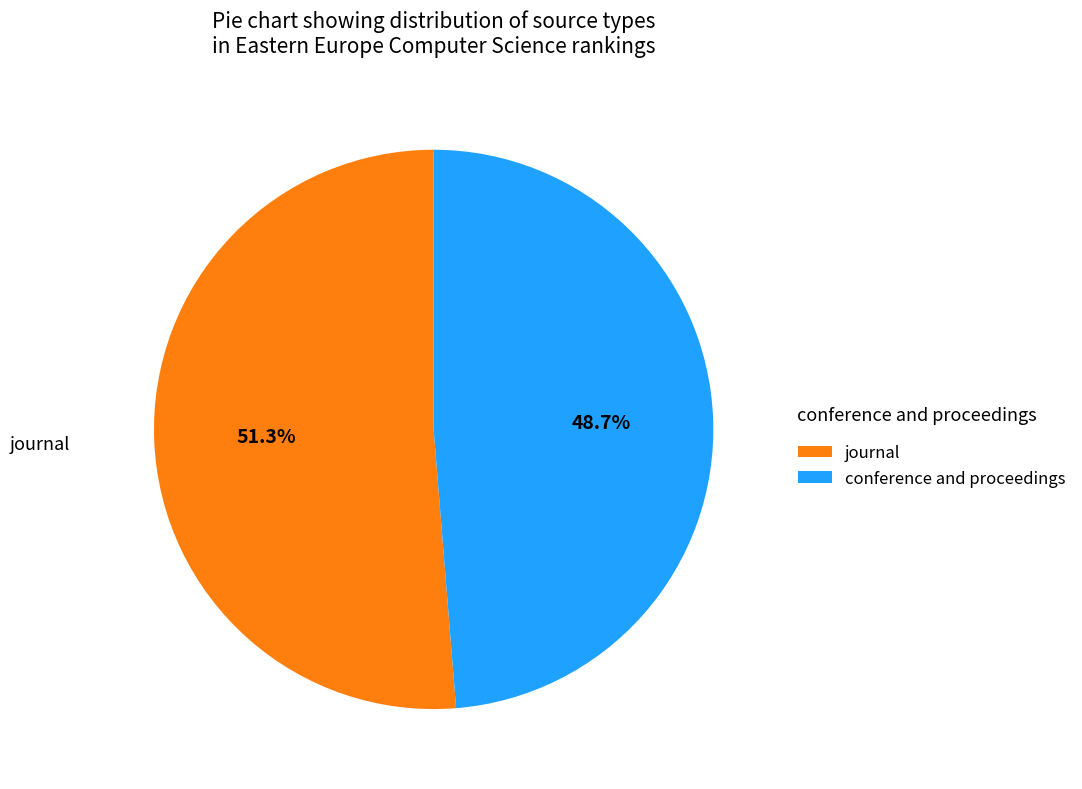

Which category has the biggest portion of the pie?

journal